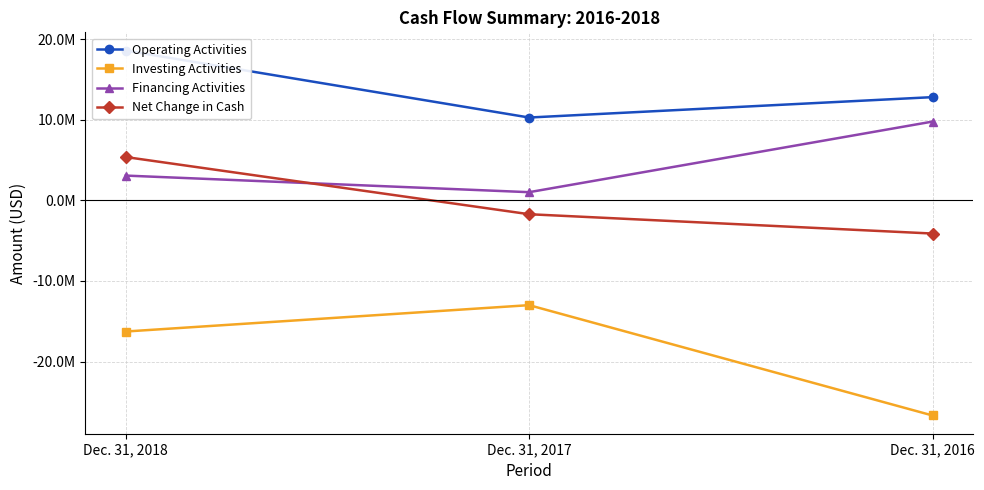

Rank the series by their maximum value, from lowest to highest.

Investing Activities, Net Change in Cash, Financing Activities, Operating Activities